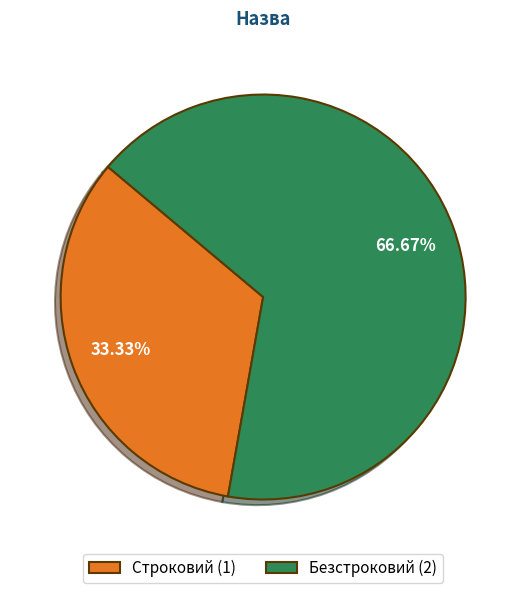

Do Безстроковий and Строковий together represent more than half of the pie?

Yes